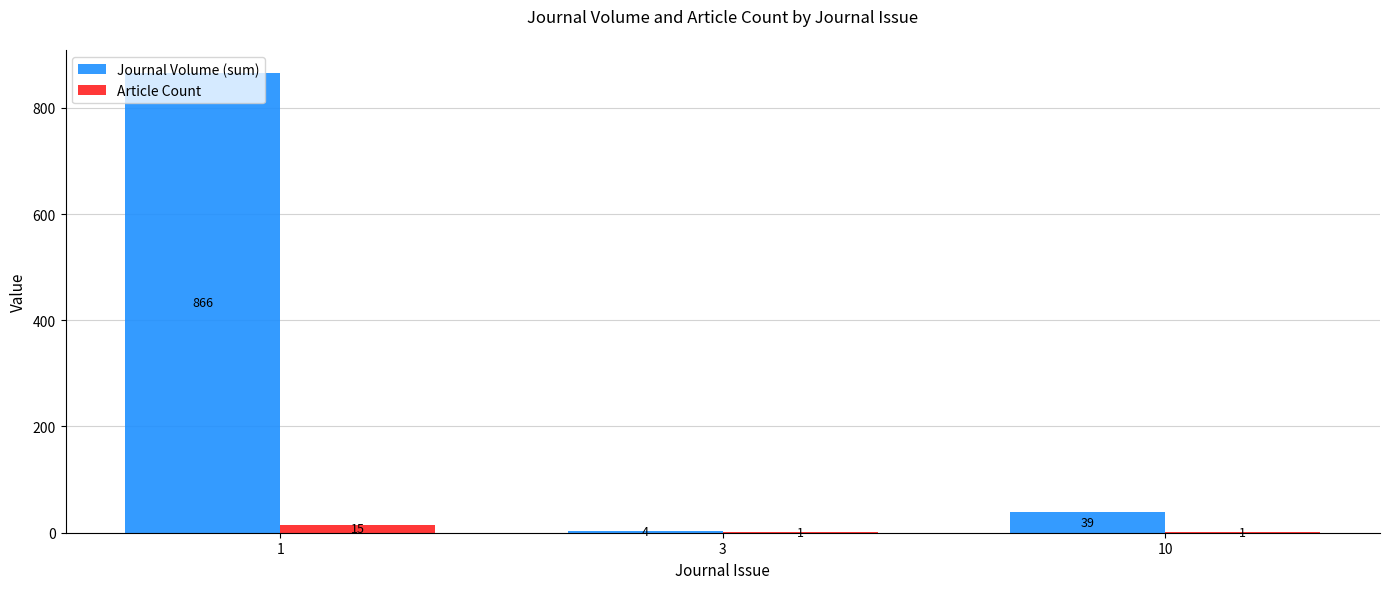

Reading left to right, transcribe all the data shown in this chart.

Journal Volume (sum): 866	4	39
Article Count: 15	1	1